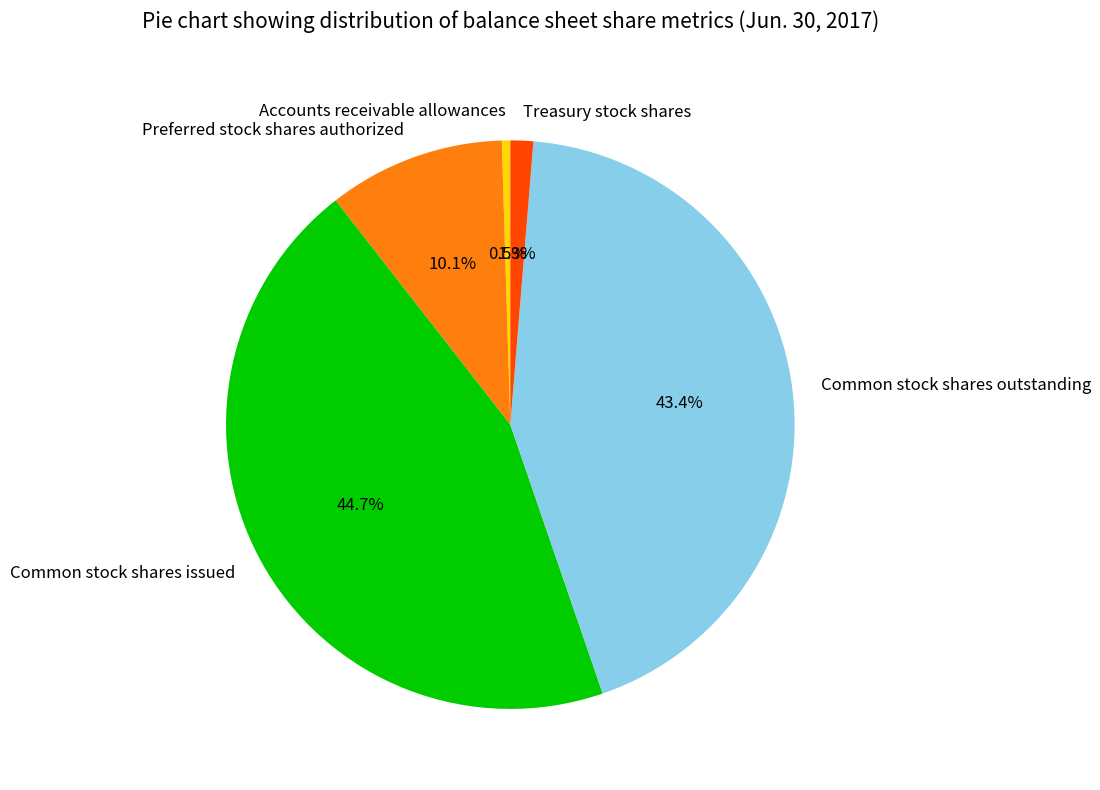

Which category has the smallest portion of the pie?

Accounts receivable allowances